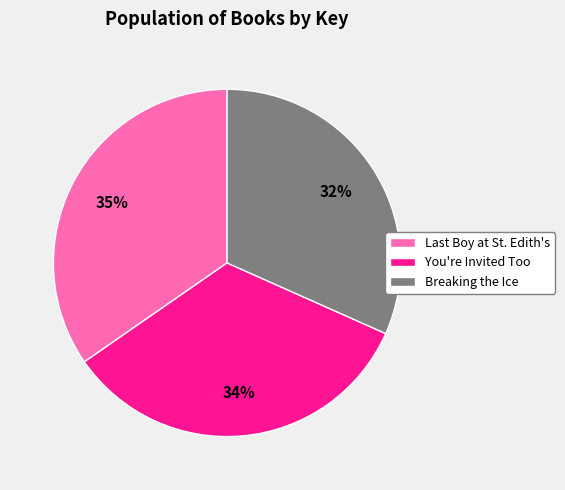

Which category has the biggest portion of the pie?

Last Boy at St. Edith's